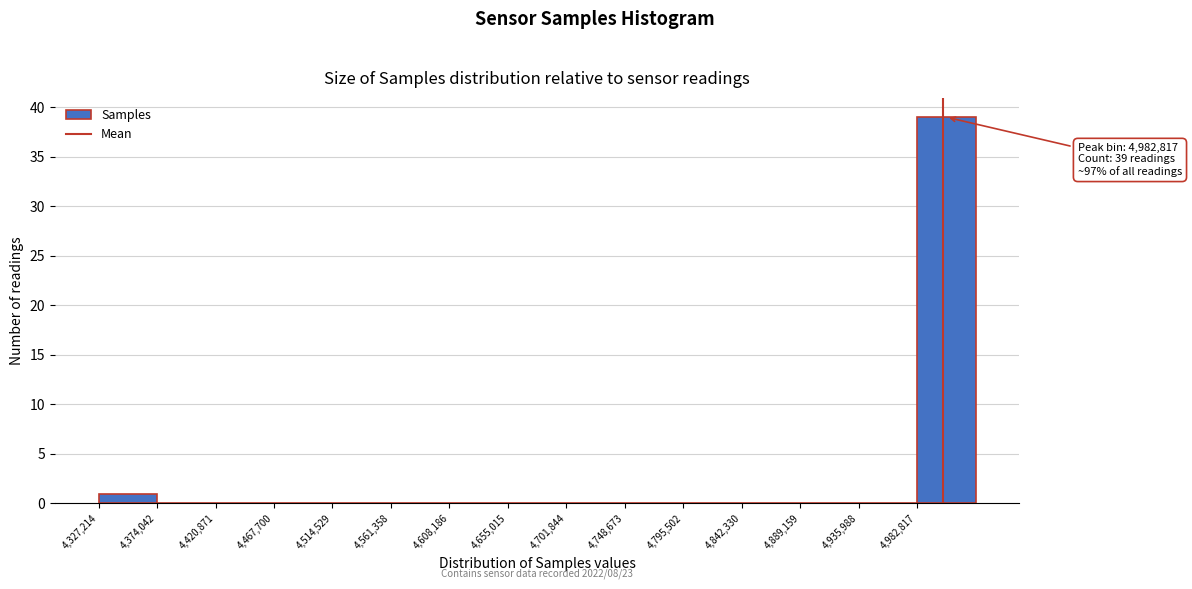

Over which range of the x-axis is the bar tallest?

4985000 to 5030000